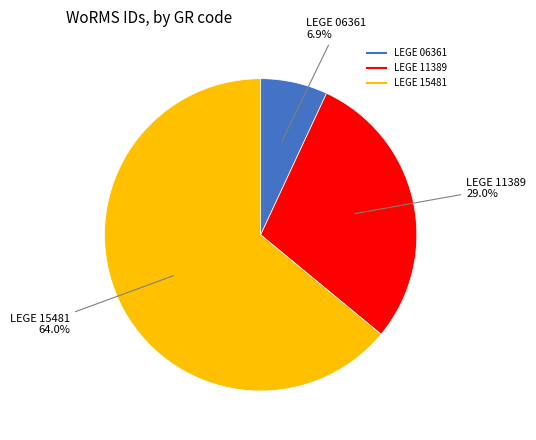

How many segments does this pie chart have?

3